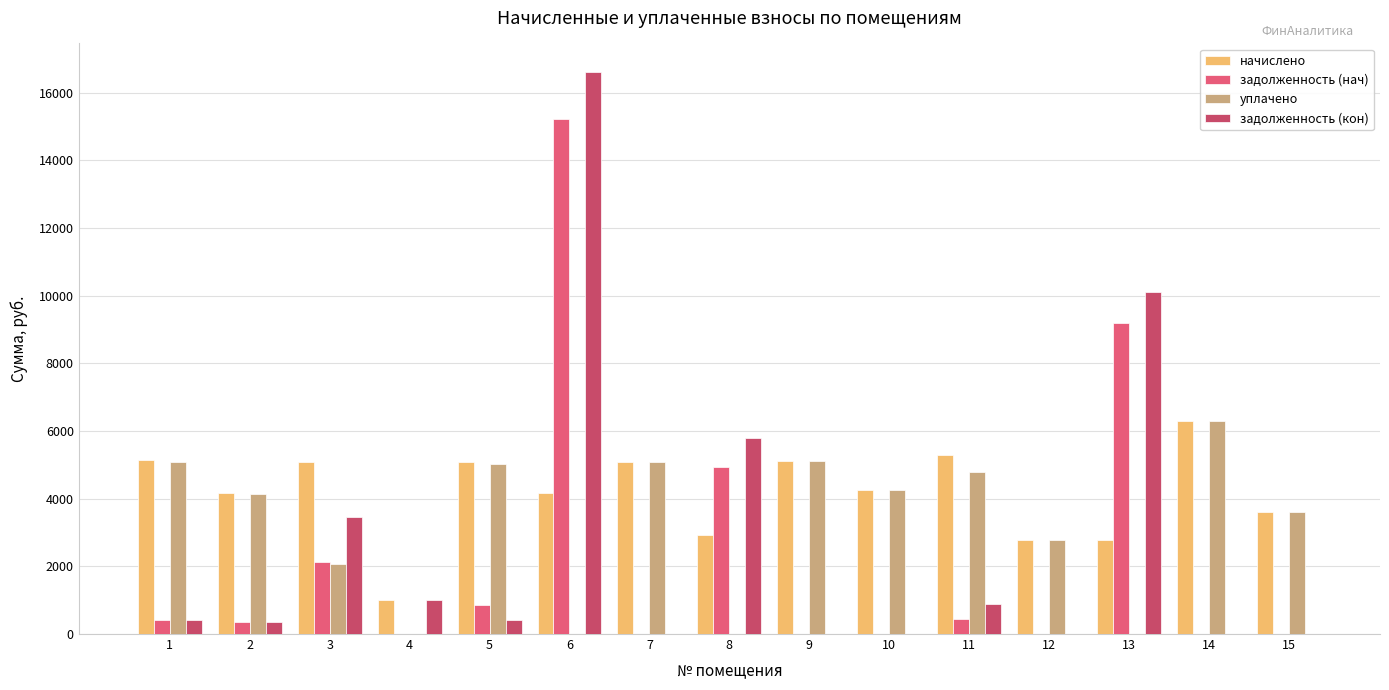

List the labels in order of задолженность (кон) value, smallest first.

7, 9, 10, 12, 14, 15, 2, 5, 1, 11, 4, 3, 8, 13, 6